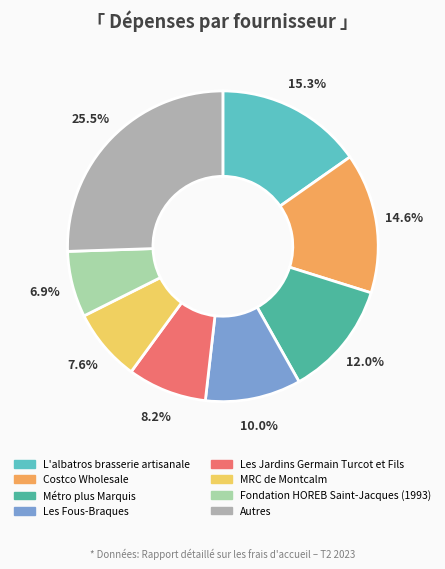

Is it true that Costco Wholesale is 5% of the pie?

False